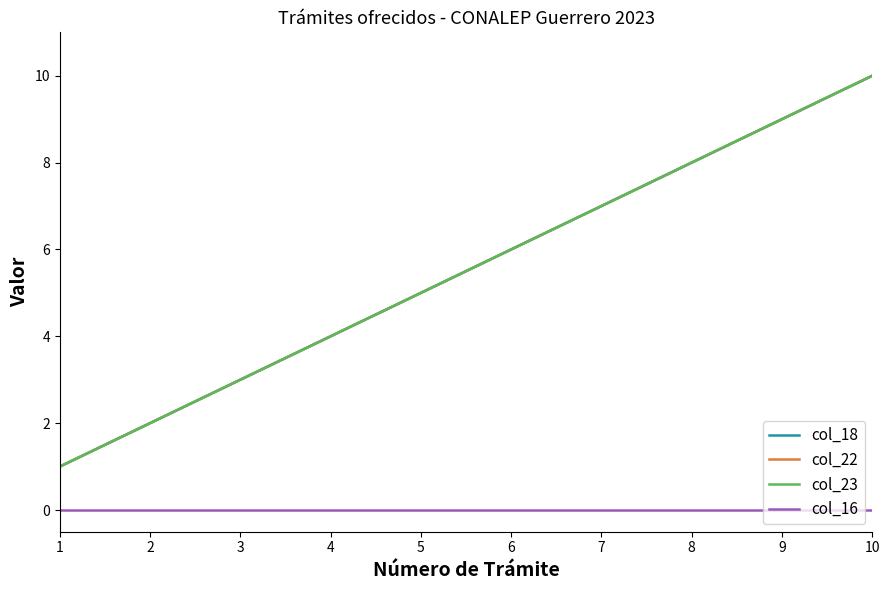

Does the chart have visible grid lines?

No